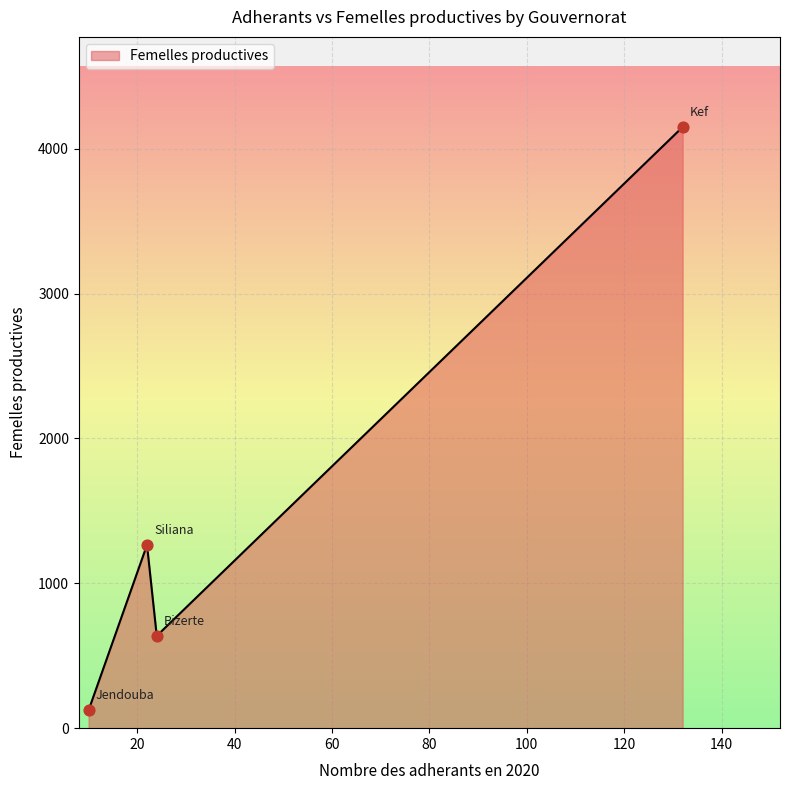

What is the greatest value displayed?

4149